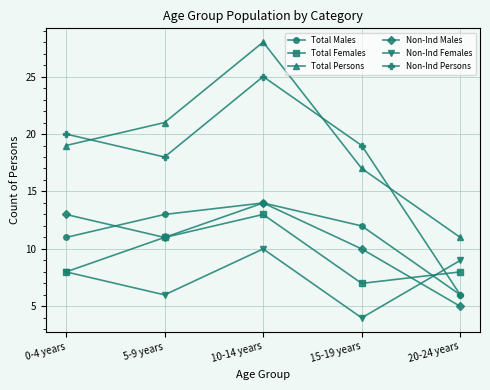

What is the label of the 2nd point from the right?

15-19 years